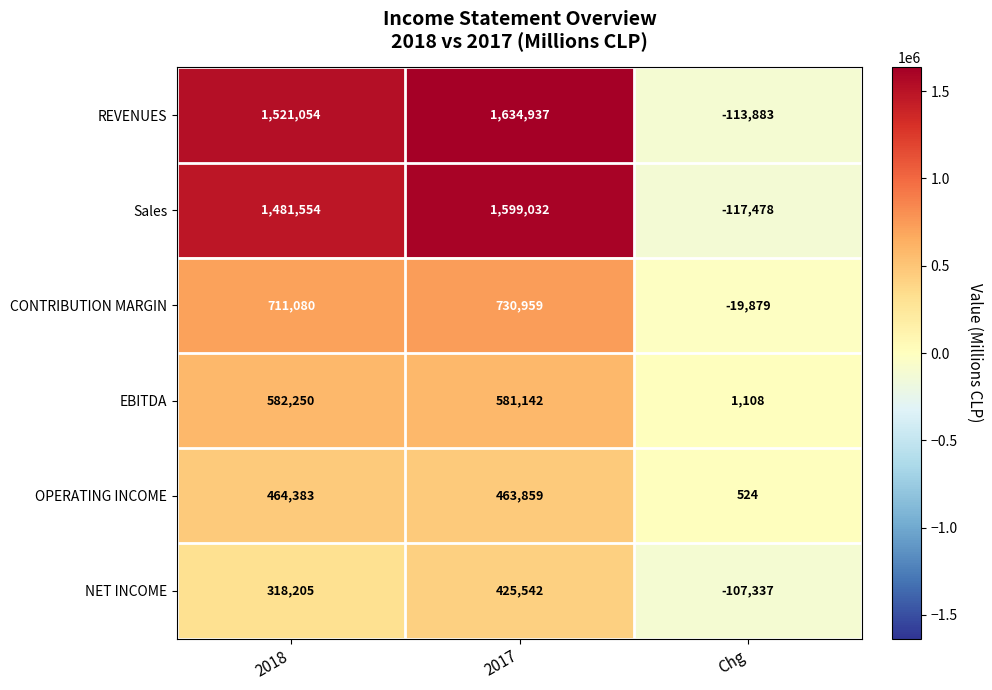

What value does the EBITDA series have at 2017, to the nearest 100?

581100